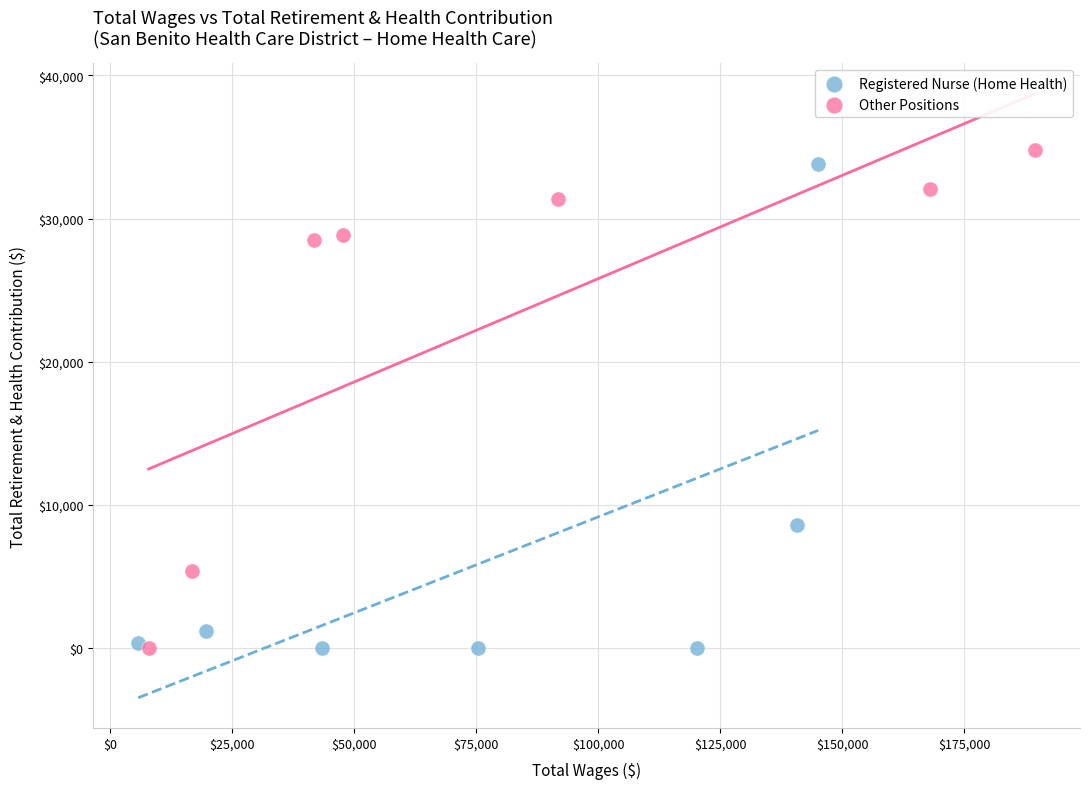

What are all the series names shown in the legend?

Registered Nurse (Home Health), Other Positions